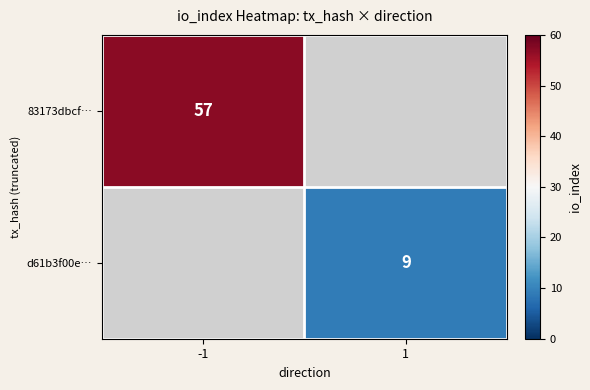

The value of 83173dbcf… at -1 is 32. True or false?

False